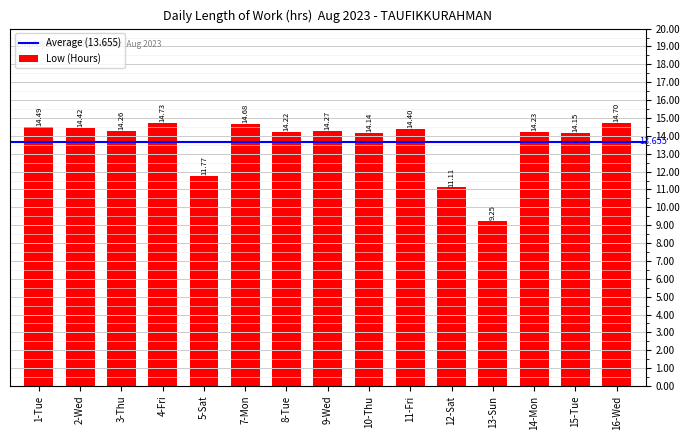

At which category does the chart reach its peak across all series?

4-Fri